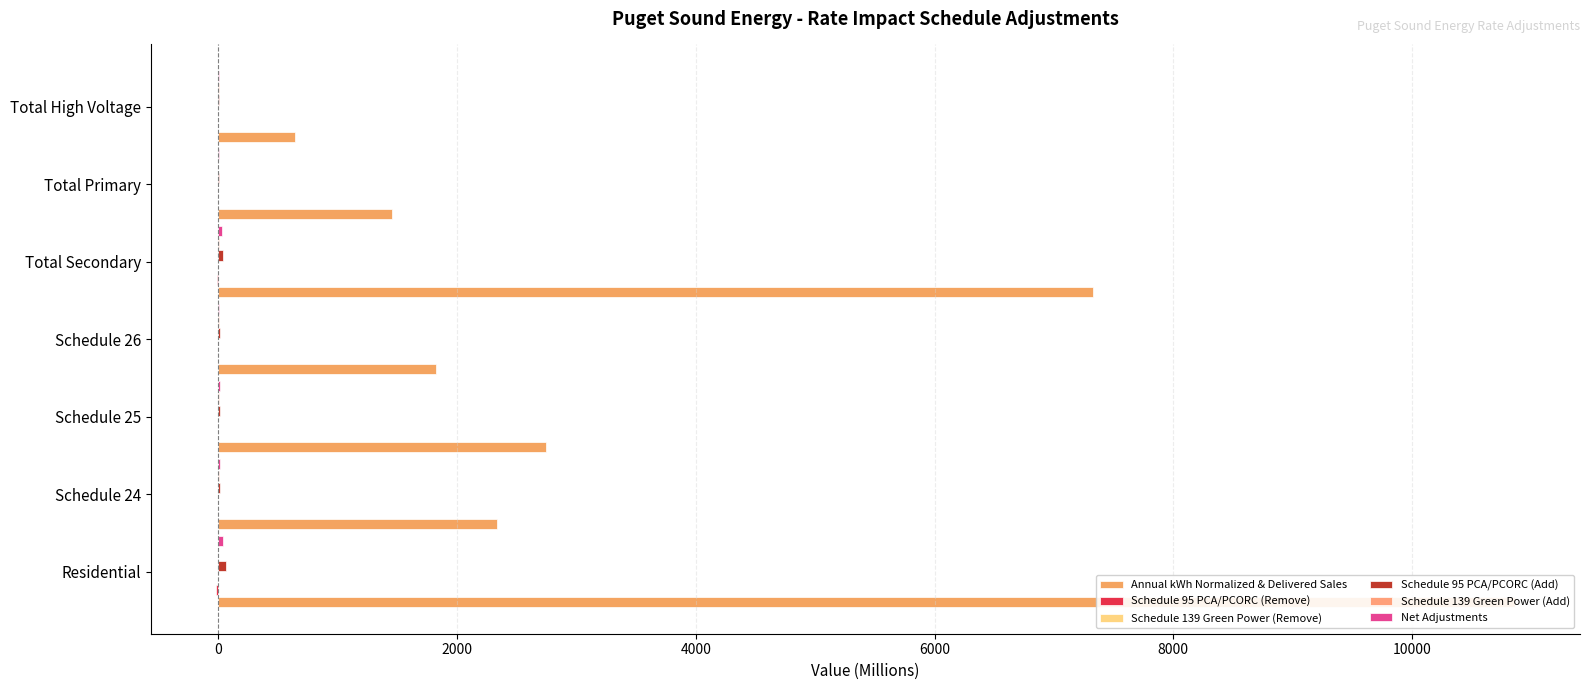

What is the sum of all Schedule 95 PCA/PCORC (Add) values?

149.6